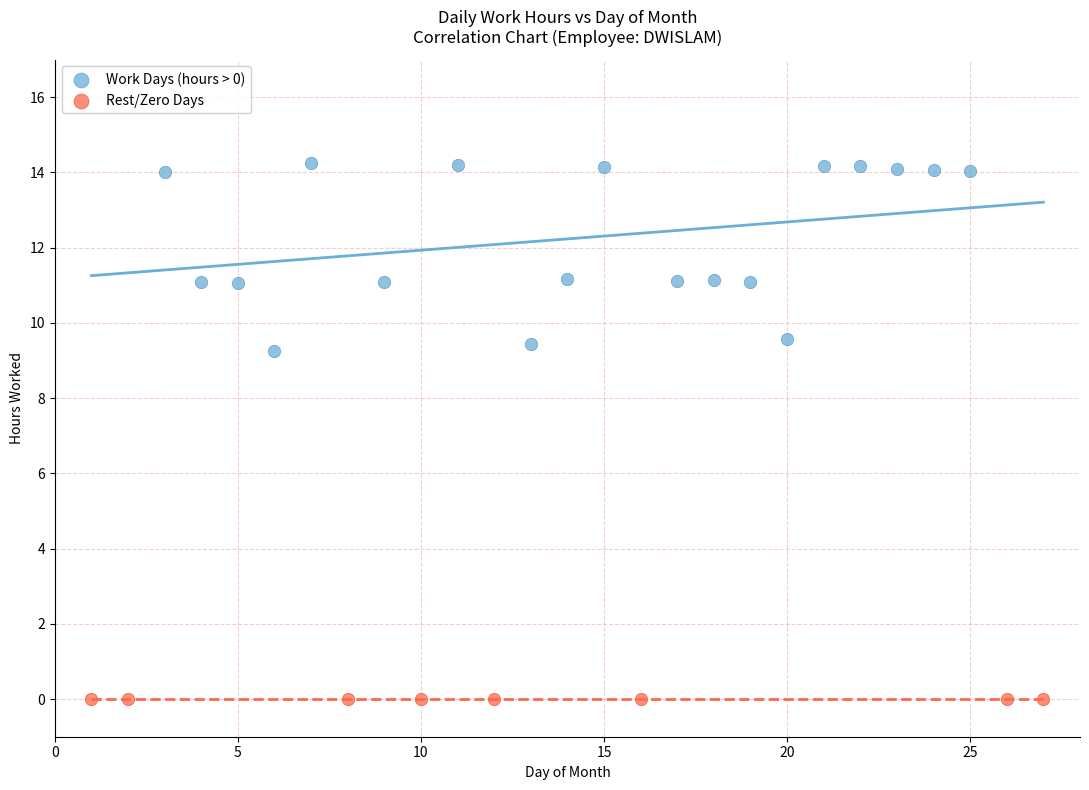

Which series reaches the maximum Y coordinate?

Work Days (hours > 0)